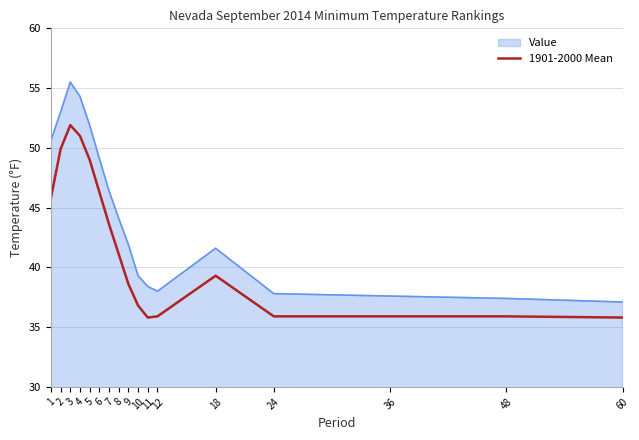

What is the minimum value for Value?

37.1